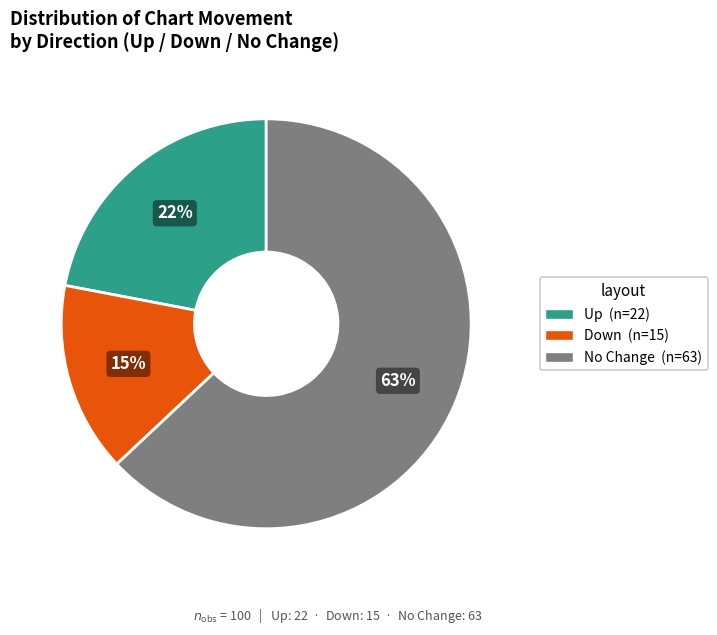

To the nearest percent, what is the average slice percentage?

33%